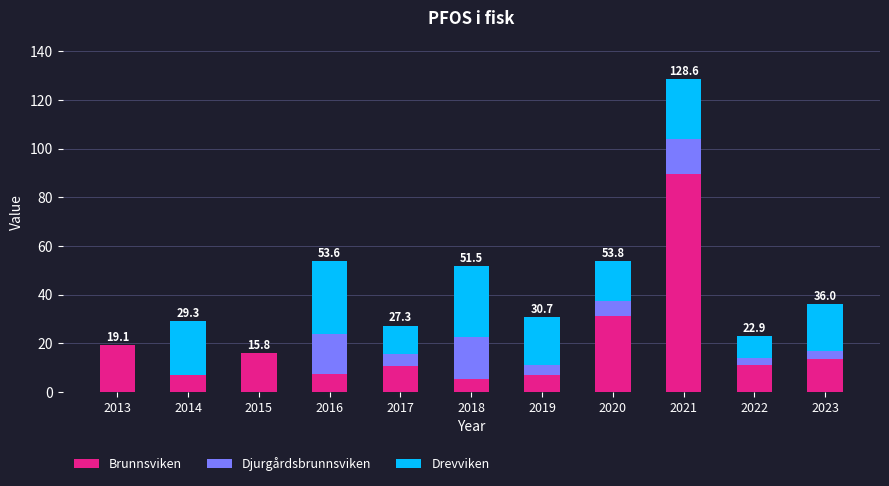

What is the highest value of the Brunnsviken series?

89.4